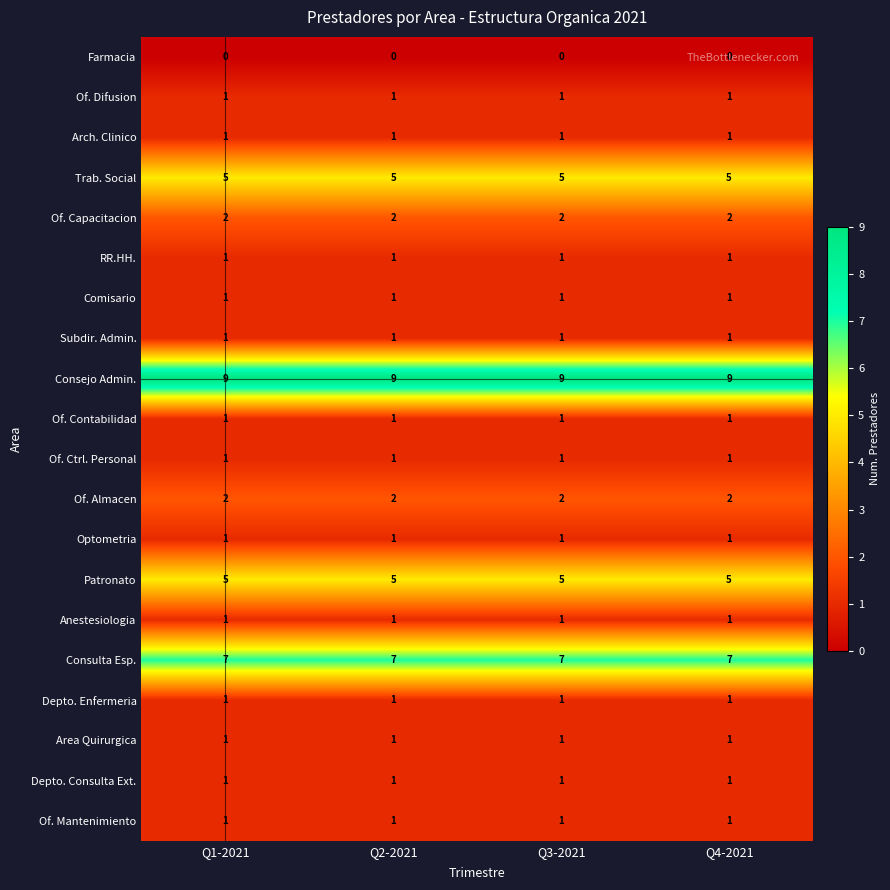

What is the greatest value displayed?

9